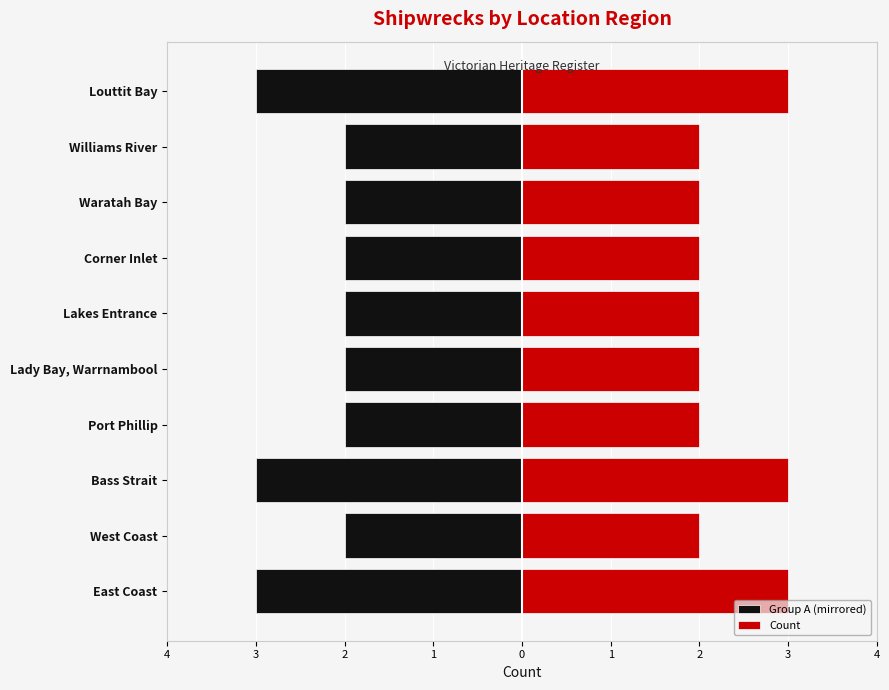

What is the sum of all Group A (mirrored) values?

-23